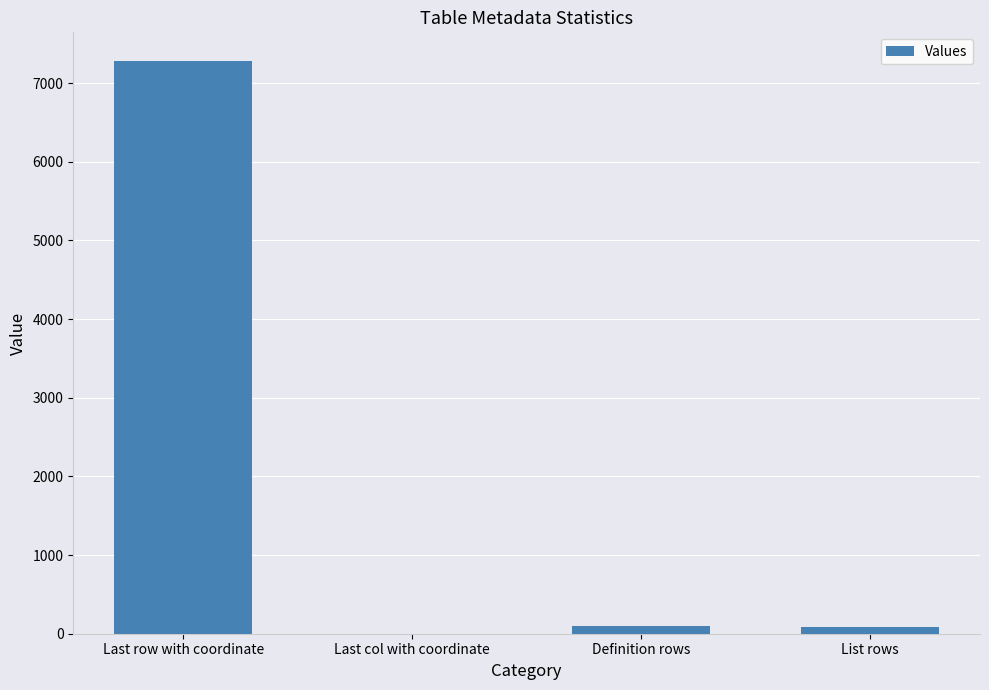

What is the difference between the values at Definition rows and List rows?

12